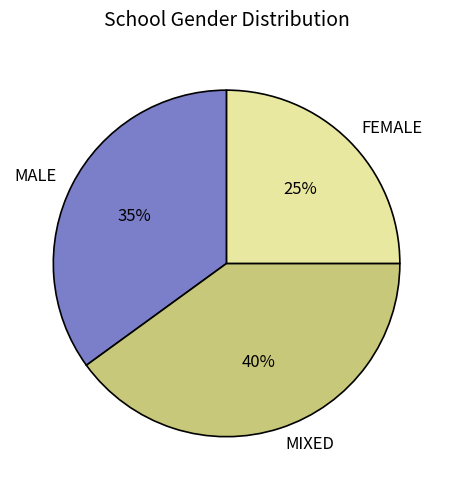

What percentage is the MALE slice, to the nearest percent?

35%